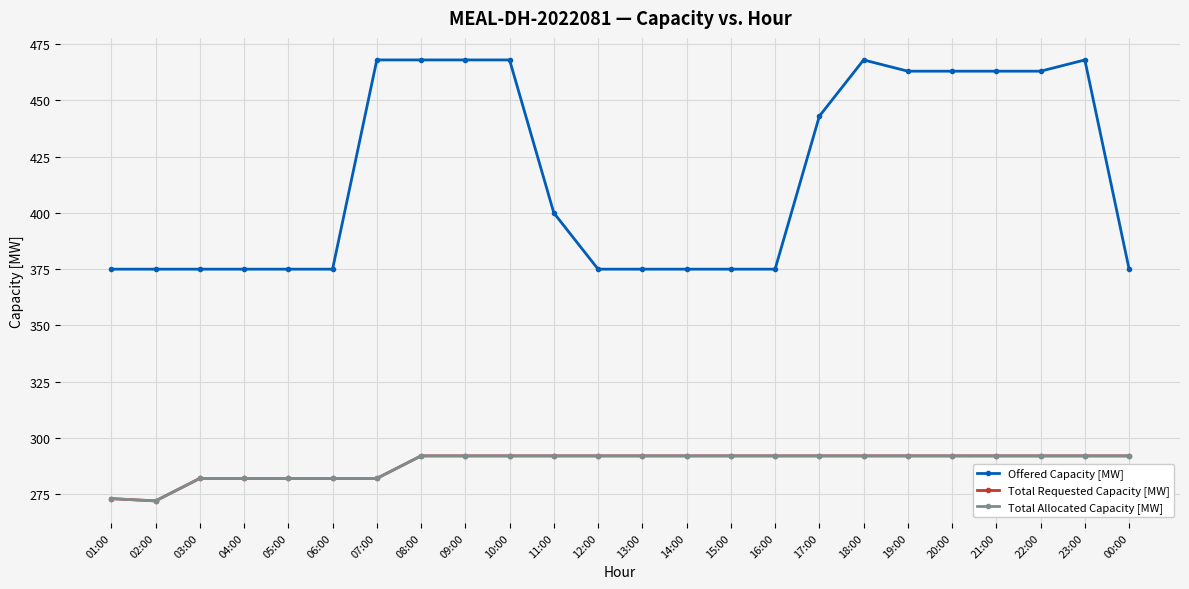

Rank the series at 09:00 from lowest to highest value.

Total Requested Capacity [MW], Total Allocated Capacity [MW], Offered Capacity [MW]